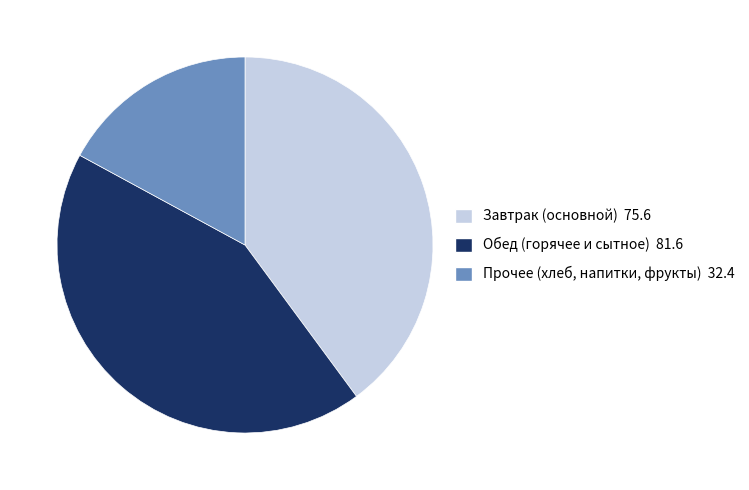

Is there a majority slice in this chart?

No